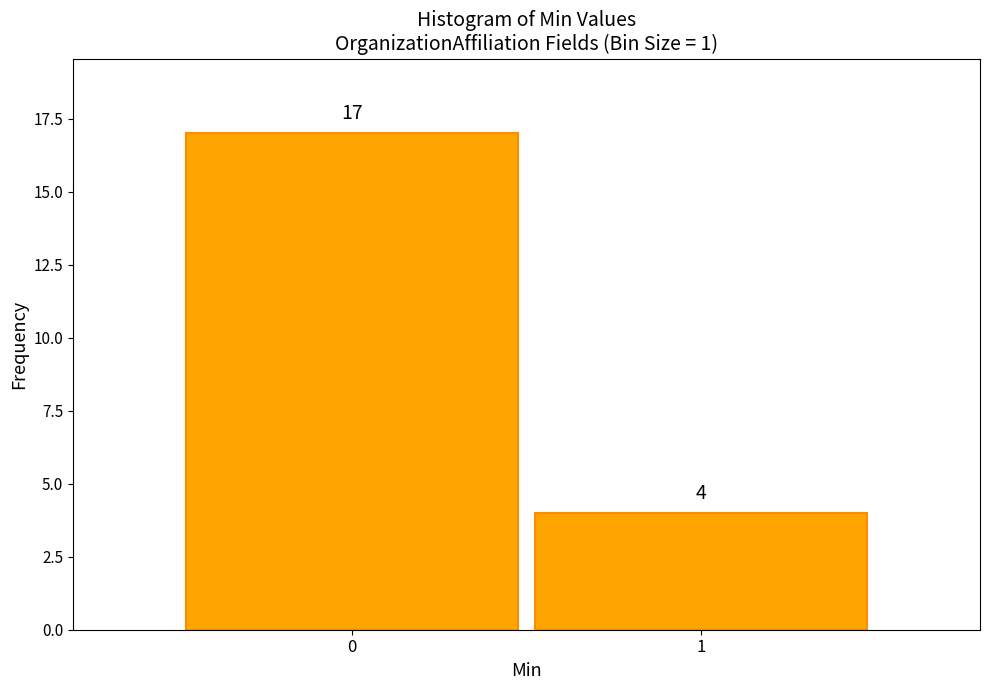

Reading left to right, transcribe all the data shown in this chart.

17	4